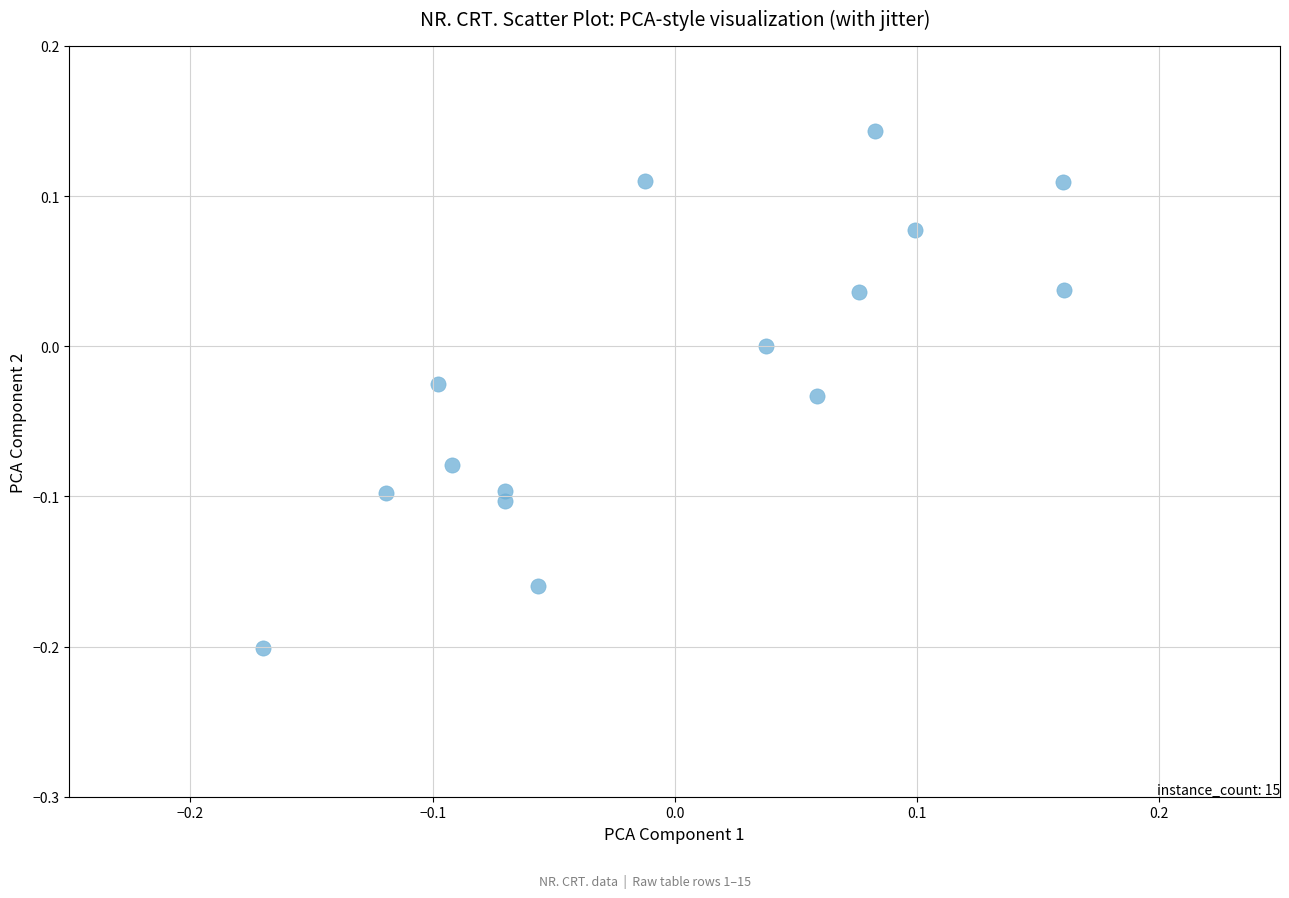

What is the range of X values (max minus min)?

0.3